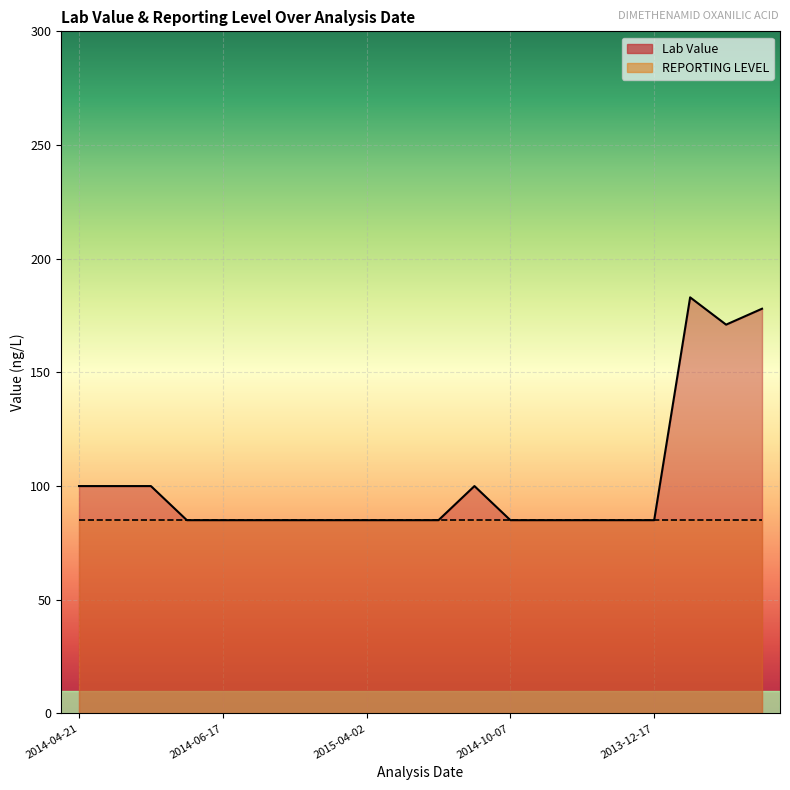

At which category does the chart reach its minimum across all series?

2014-06-04